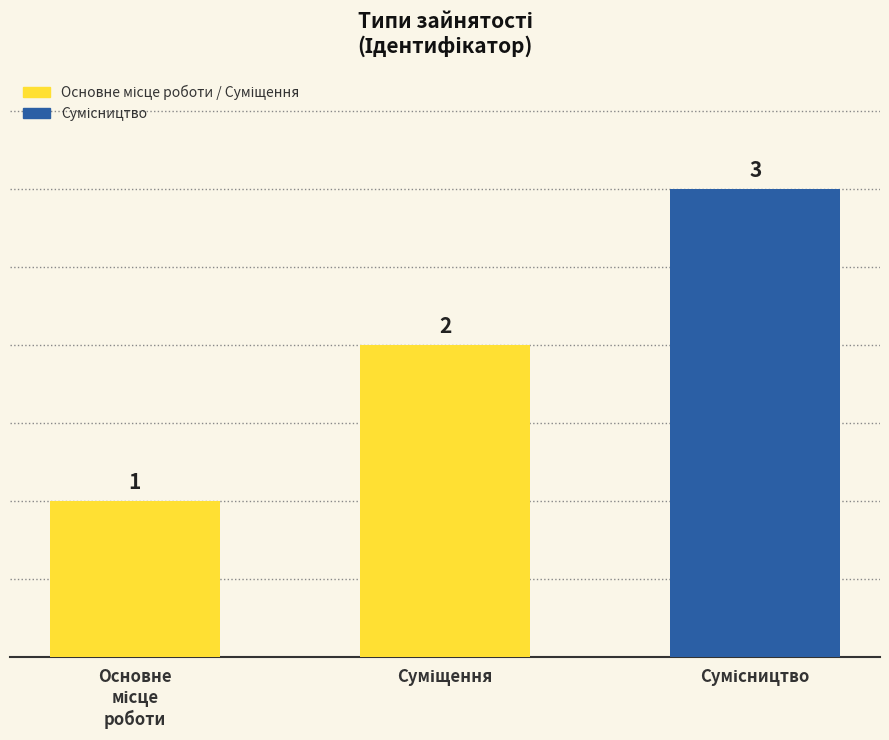

What is the value of the 2nd bar from the left?

2